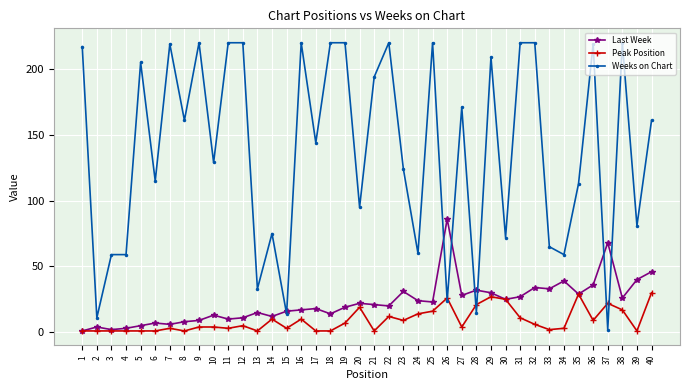

What is the average value of the Weeks on Chart series?

138